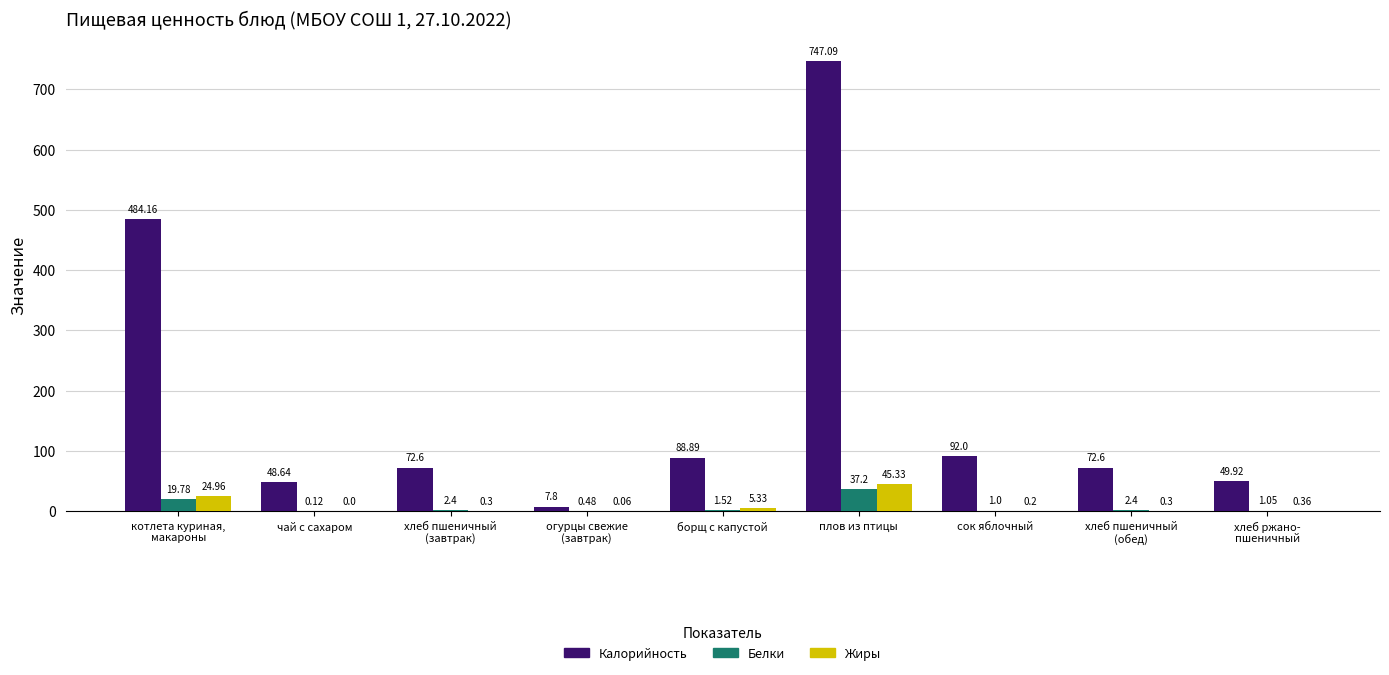

Which label corresponds to the largest value in the chart?

плов из птицы